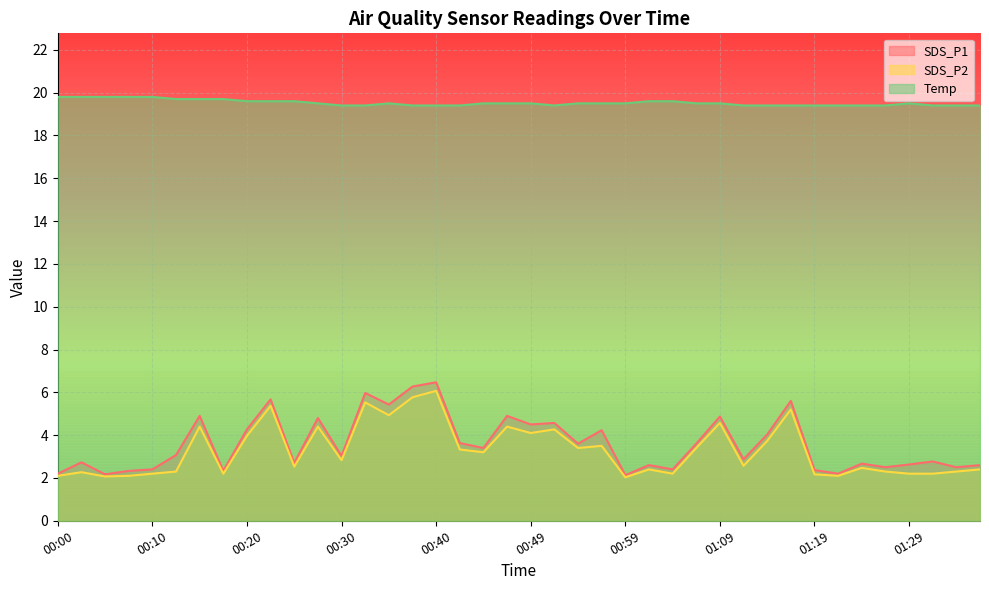

What is the maximum value shown in the chart?

19.8